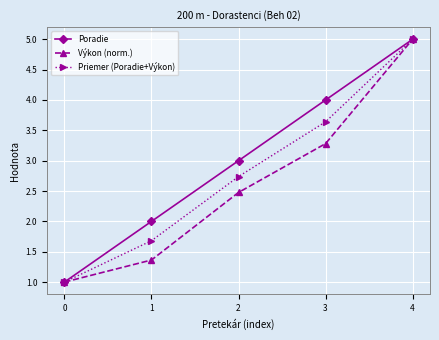

Does the chart display data point markers on the line(s)?

Yes